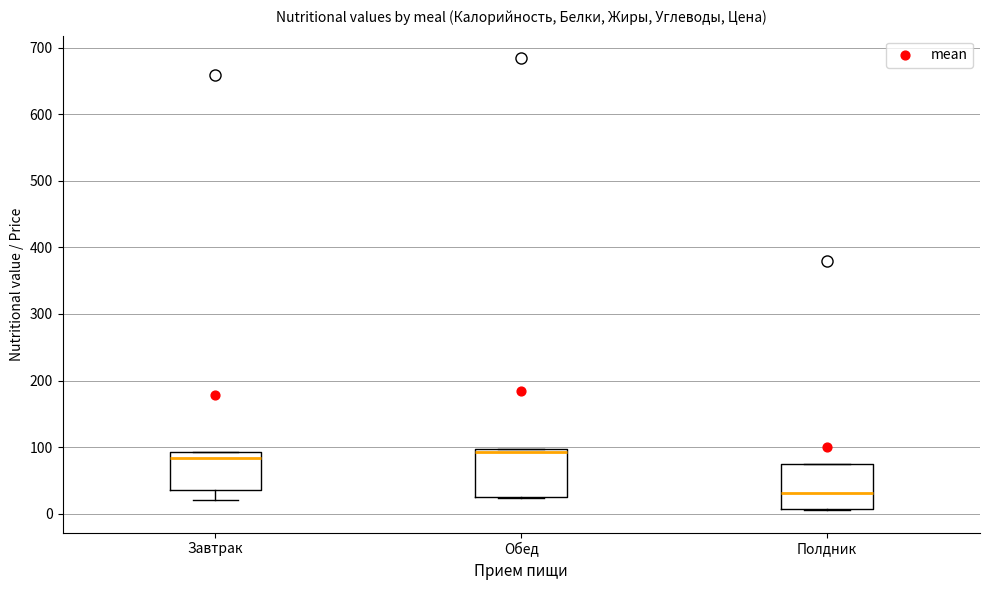

Reading left to right, transcribe this box plot: for each box, give where its median line is, the range the box spans, and where its two whiskers end, as read against the y-axis. The values are not printed on the chart, so give them approximately, as read against the axis.

Завтрак: median 80, box 40 to 90, whiskers 20 to 90
Обед: median 90, box 30 to 100, whiskers 20 to 100
Полдник: median 30, box 10 to 70, whiskers 10 to 70